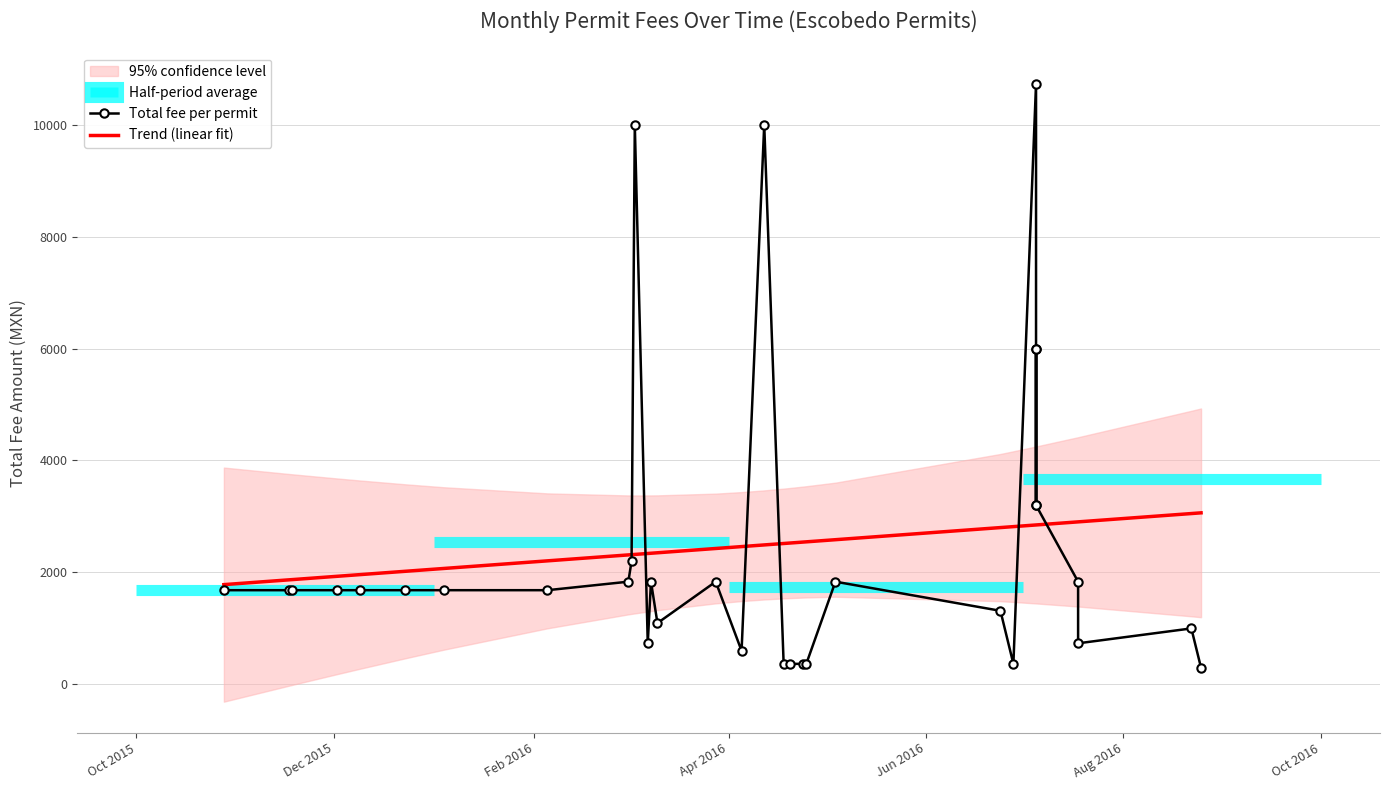

True or false: Trend (linear fit) and Total fee per permit intersect in this chart.

True